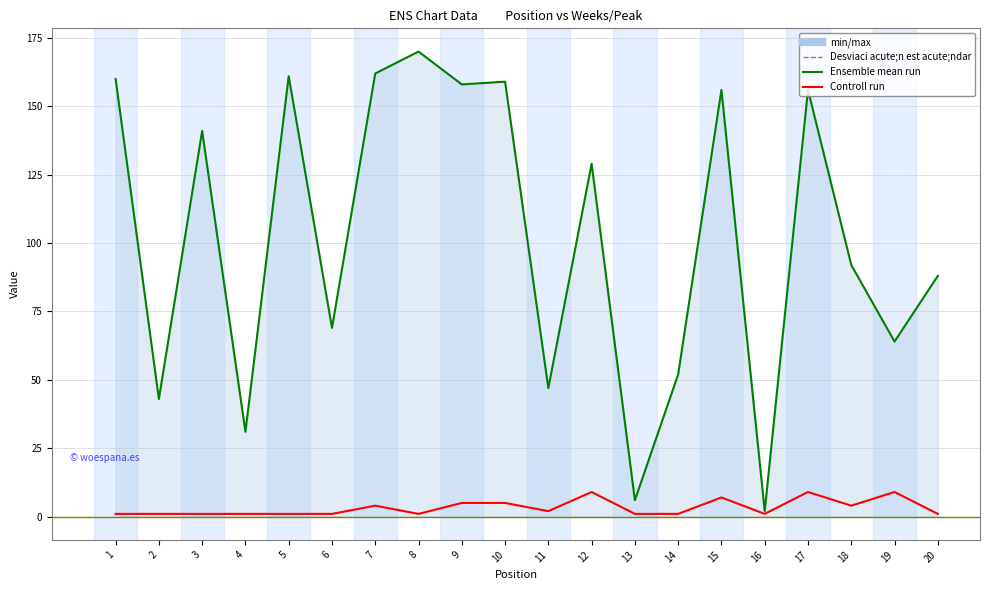

Is this an area chart (filled region under the line)?

No